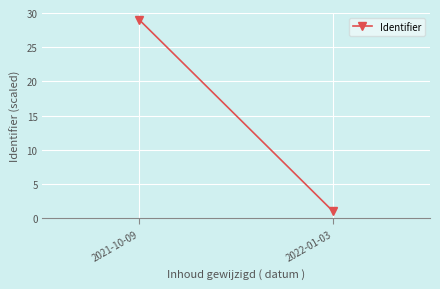

What is the ratio of the value at 2021-10-09 to the value at 2022-01-03?

29.0